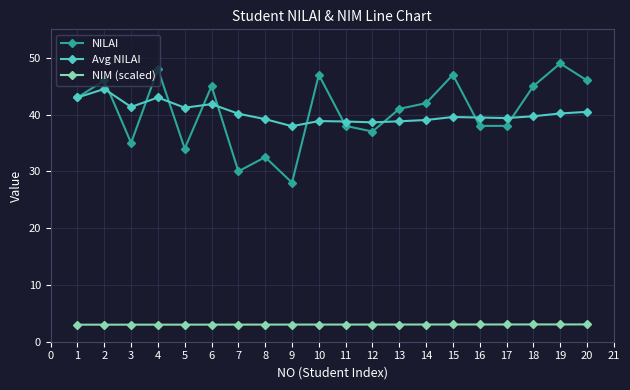

Rank the series by their maximum value, from highest to lowest.

NILAI, Avg NILAI, NIM (scaled)